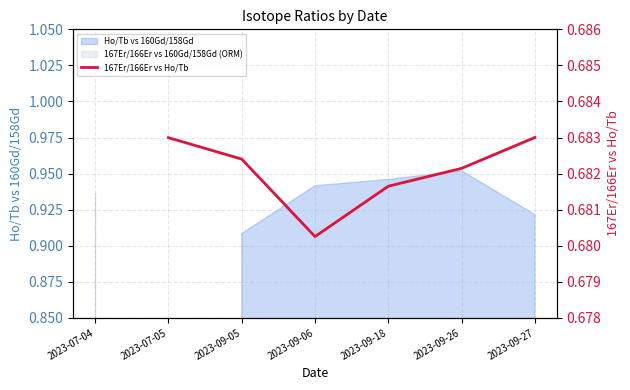

What is the label of the 6th point from the right?

2023-07-05